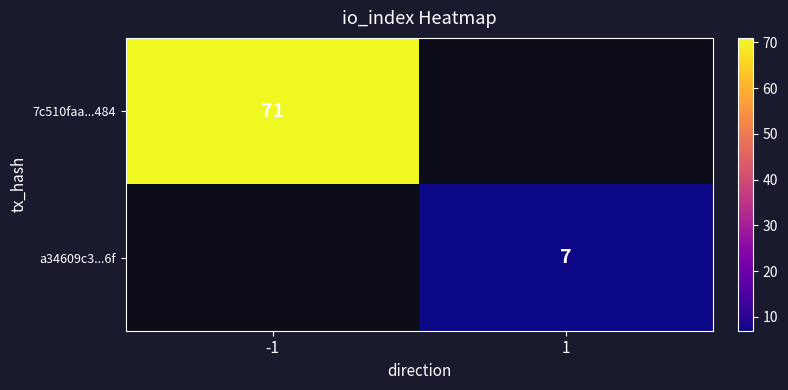

The 7c510faa...484 series shows 71 at -1. True or false?

True